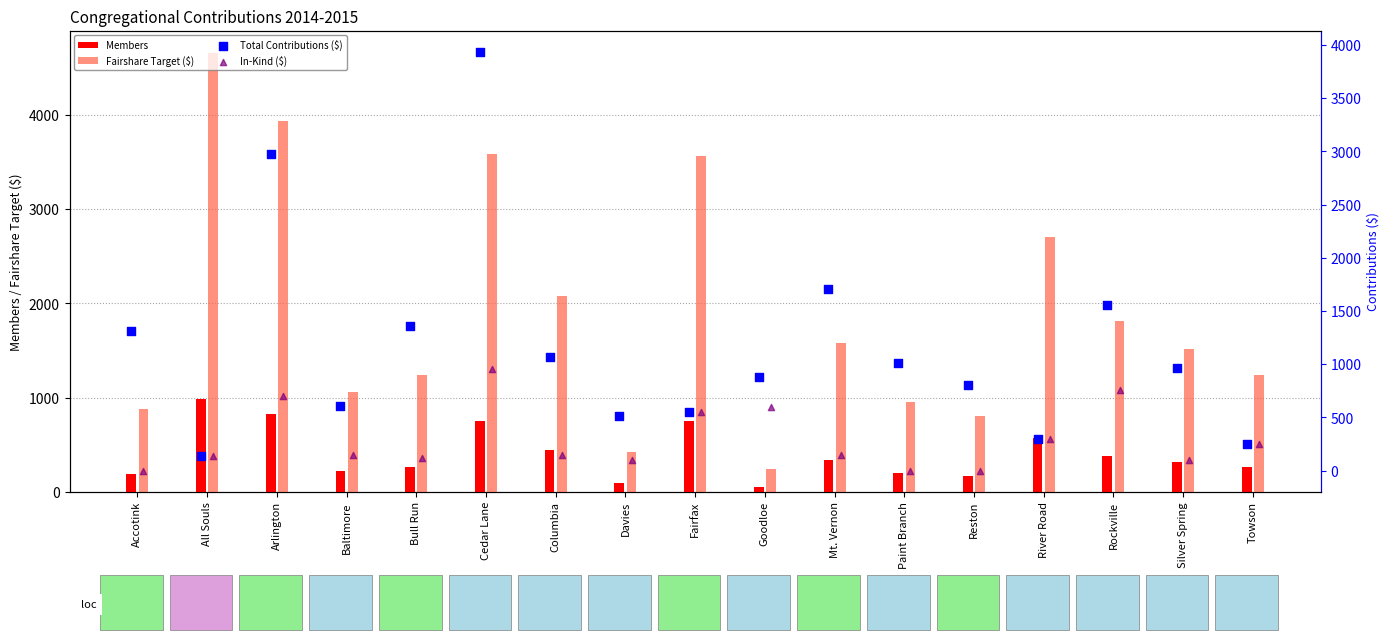

Is the value of Members at Arlington greater than the value of Fairshare Target ($) at Cedar Lane?

No